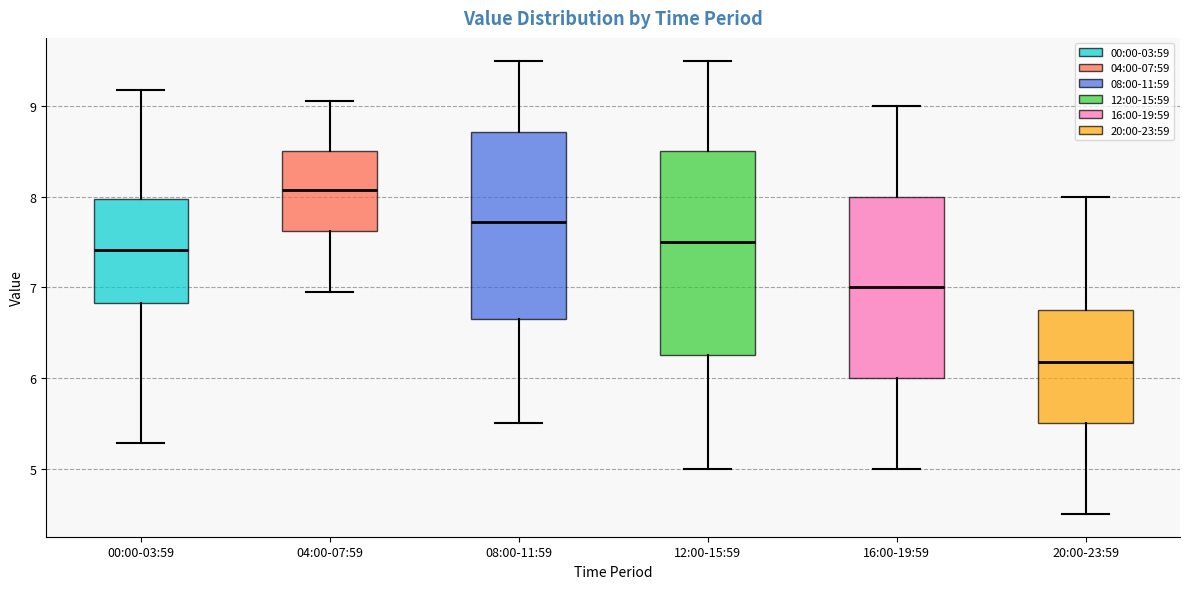

Reading left to right, read every box against the y-axis: the position of its median line, the range the box covers, and the ends of its whiskers. The values are not printed on the chart, so give them approximately, as read against the axis.

00:00-03:59: median 7.4, box 6.8 to 8.0, whiskers 5.3 to 9.2
04:00-07:59: median 8.1, box 7.6 to 8.5, whiskers 7.0 to 9.1
08:00-11:59: median 7.7, box 6.7 to 8.7, whiskers 5.5 to 9.5
12:00-15:59: median 7.5, box 6.3 to 8.5, whiskers 5.0 to 9.5
16:00-19:59: median 7.0, box 6.0 to 8.0, whiskers 5.0 to 9.0
20:00-23:59: median 6.2, box 5.5 to 6.8, whiskers 4.5 to 8.0